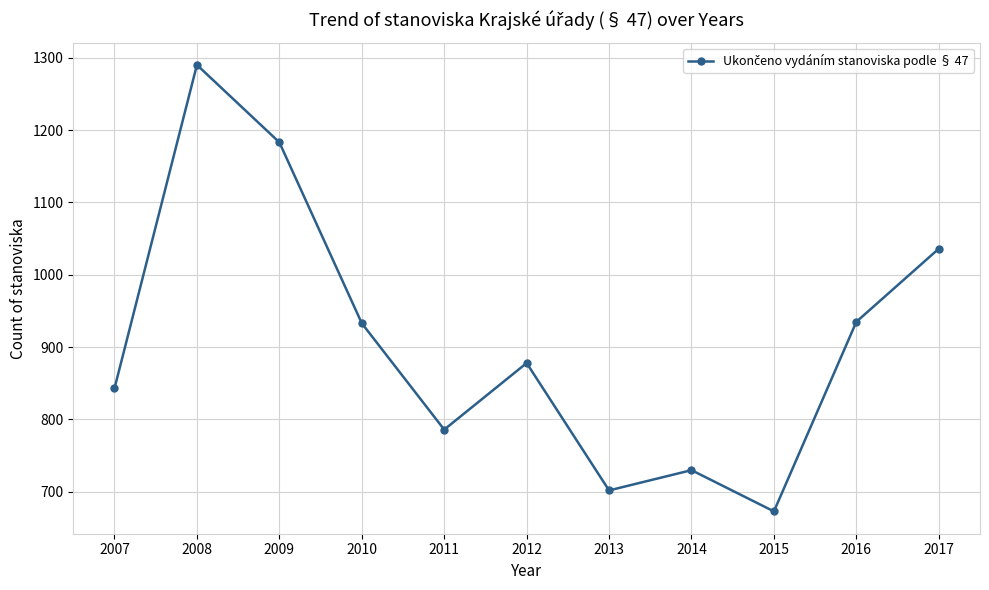

Does the chart display data point markers on the line(s)?

Yes